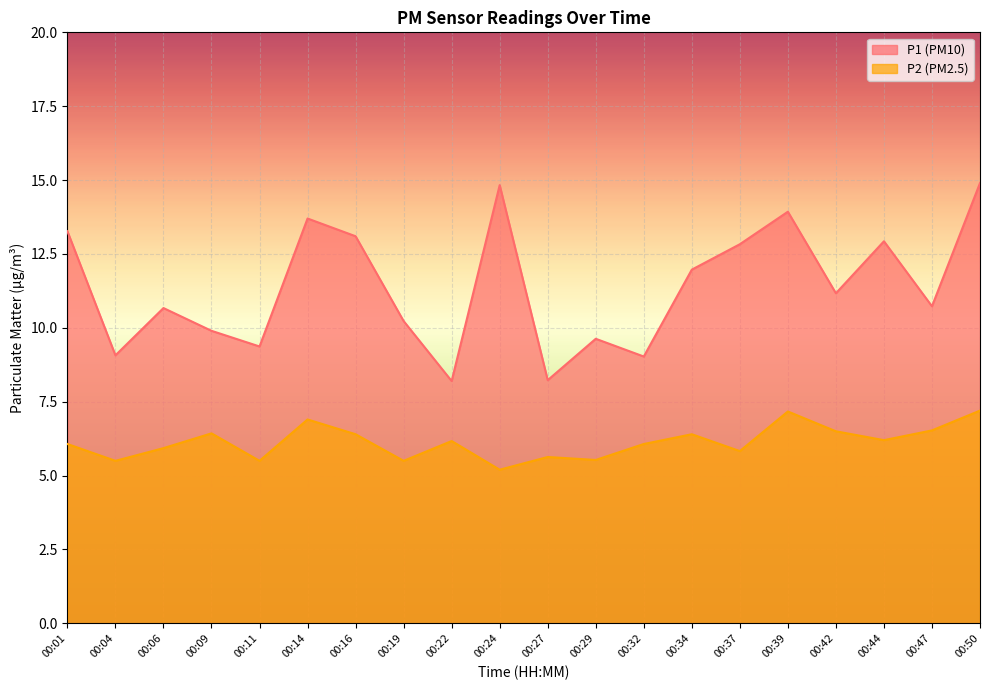

How many data points in P1 are above 11?

10